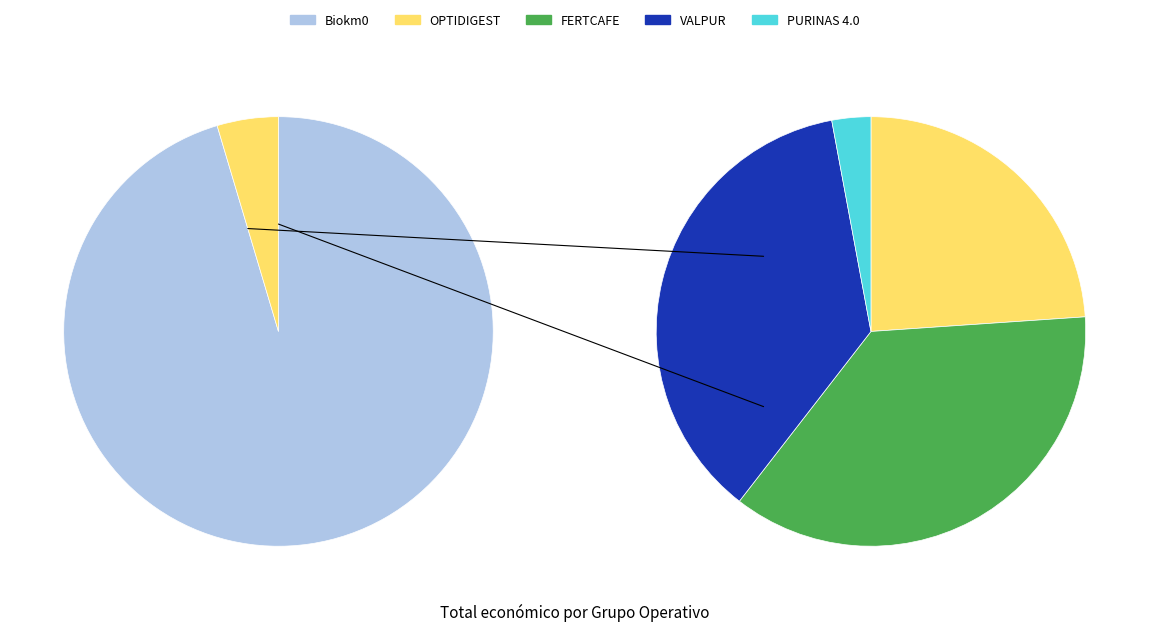

The FERTCAFE slice represents 2% of the pie. True or false?

True